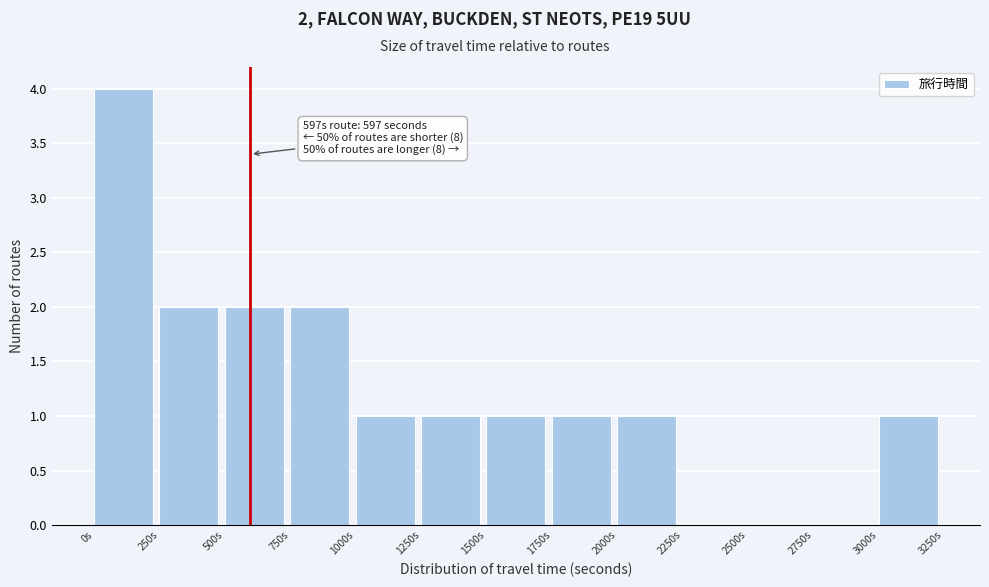

Which range on the x-axis has the tallest bar?

0 to 250